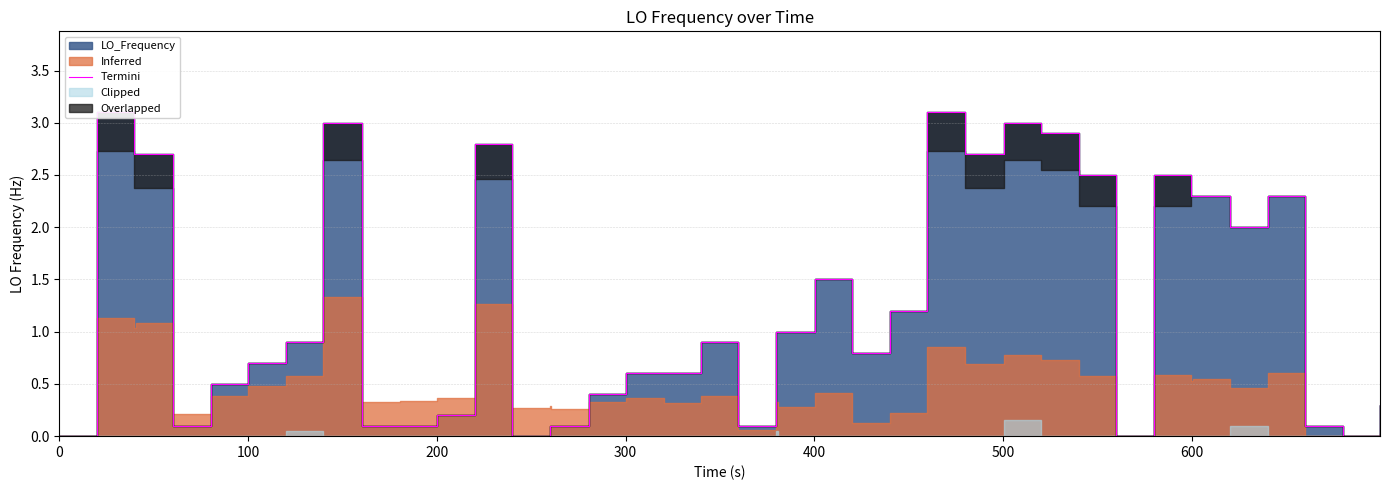

How many interior local peaks (higher than both neighbors) does the data have?

9